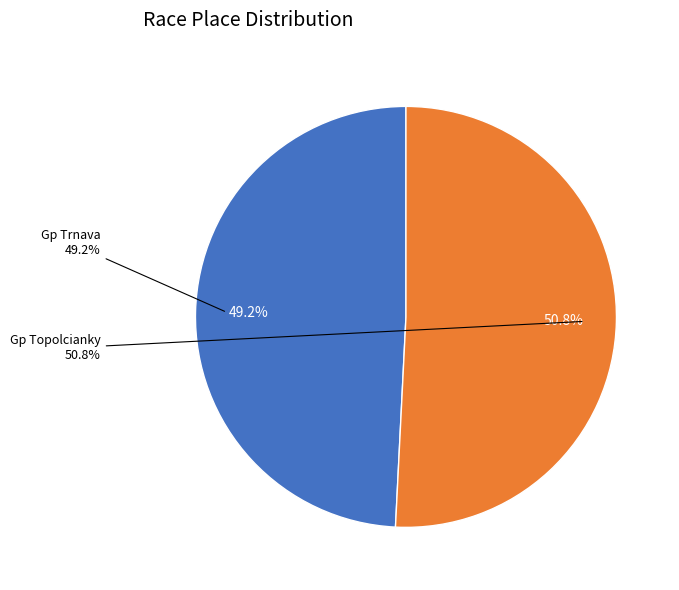

True or false: Gp Topolcianky accounts for 45% of the total.

False